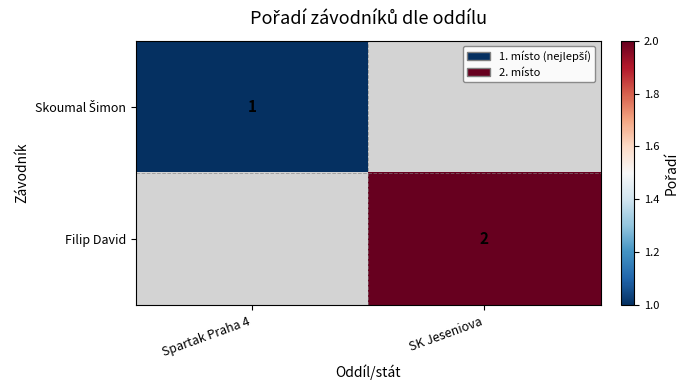

At how many categories does at least one series exceed 1?

1